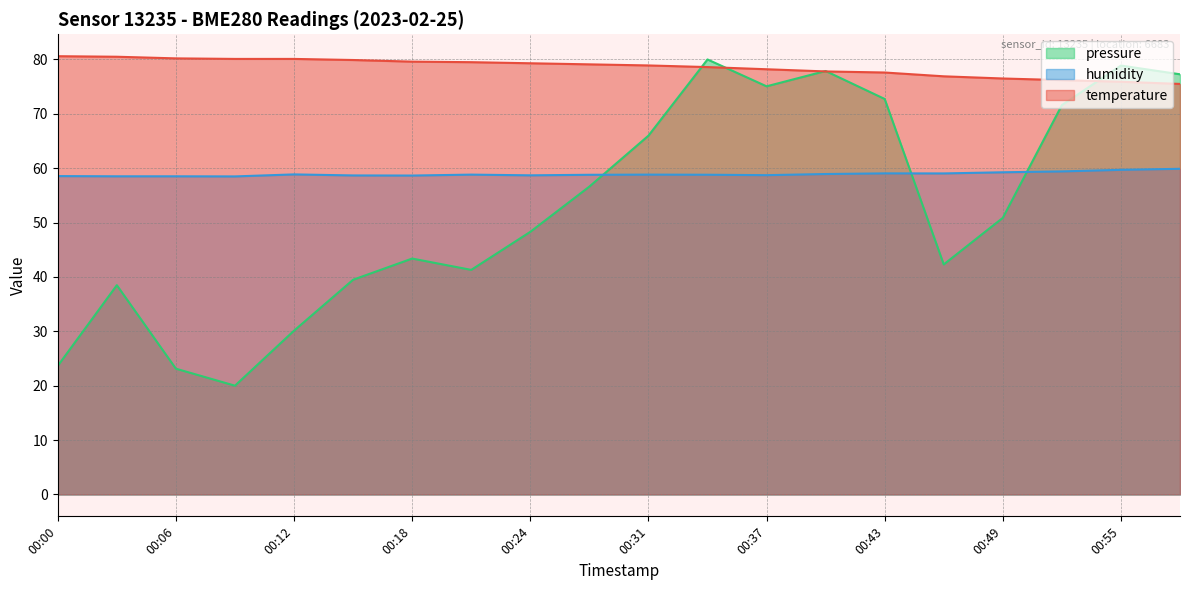

What are all the series names shown in the legend?

pressure, humidity, temperature